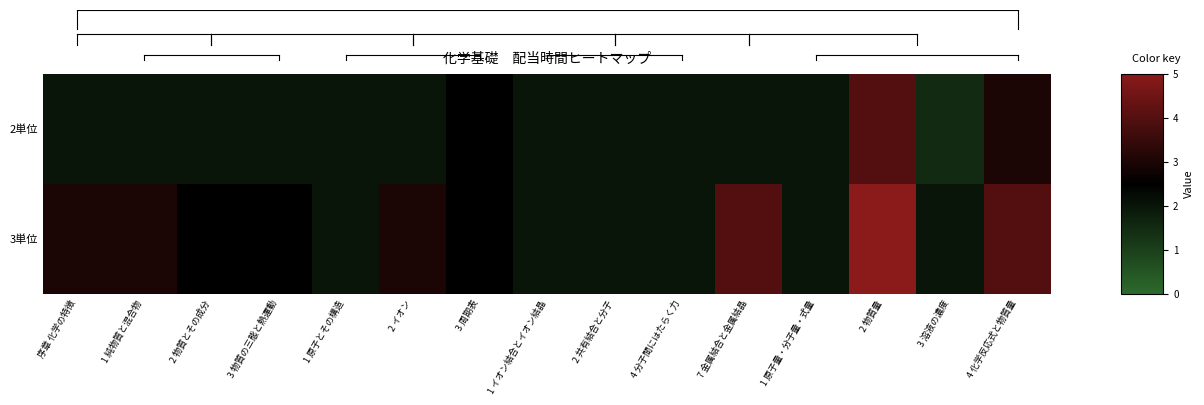

Which series has the largest total across all categories?

3単位